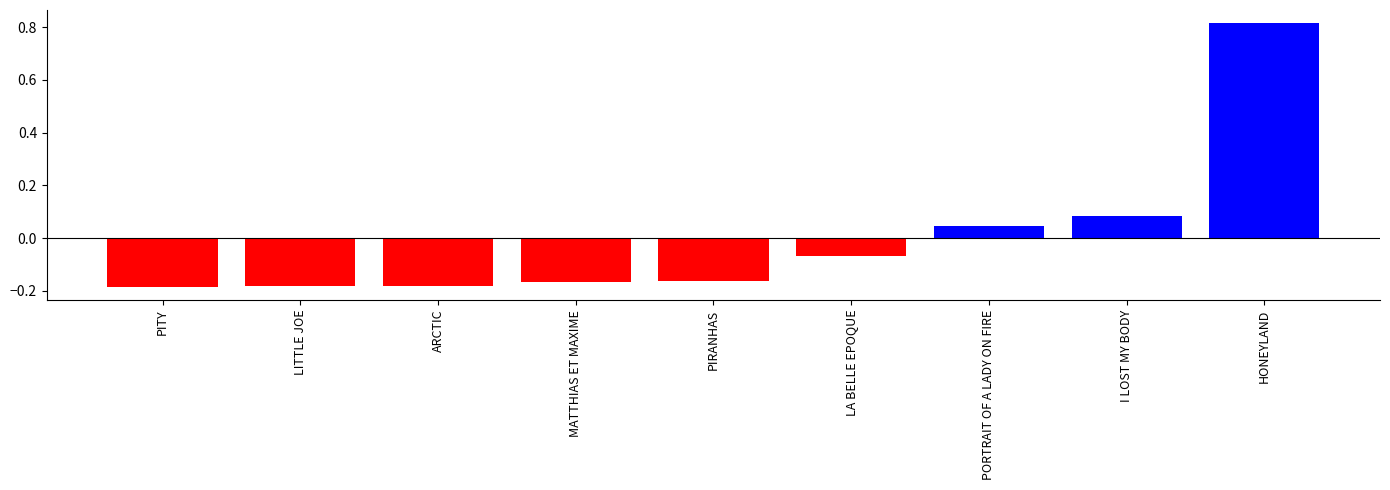

What position from the right is ARCTIC?

7